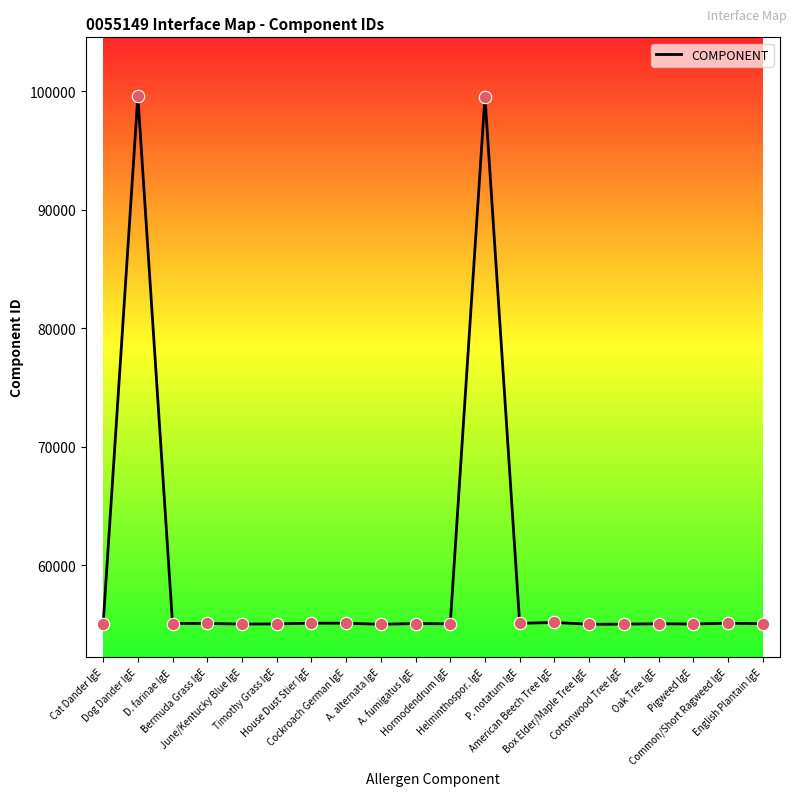

What is the minimum value shown in the chart?

55001